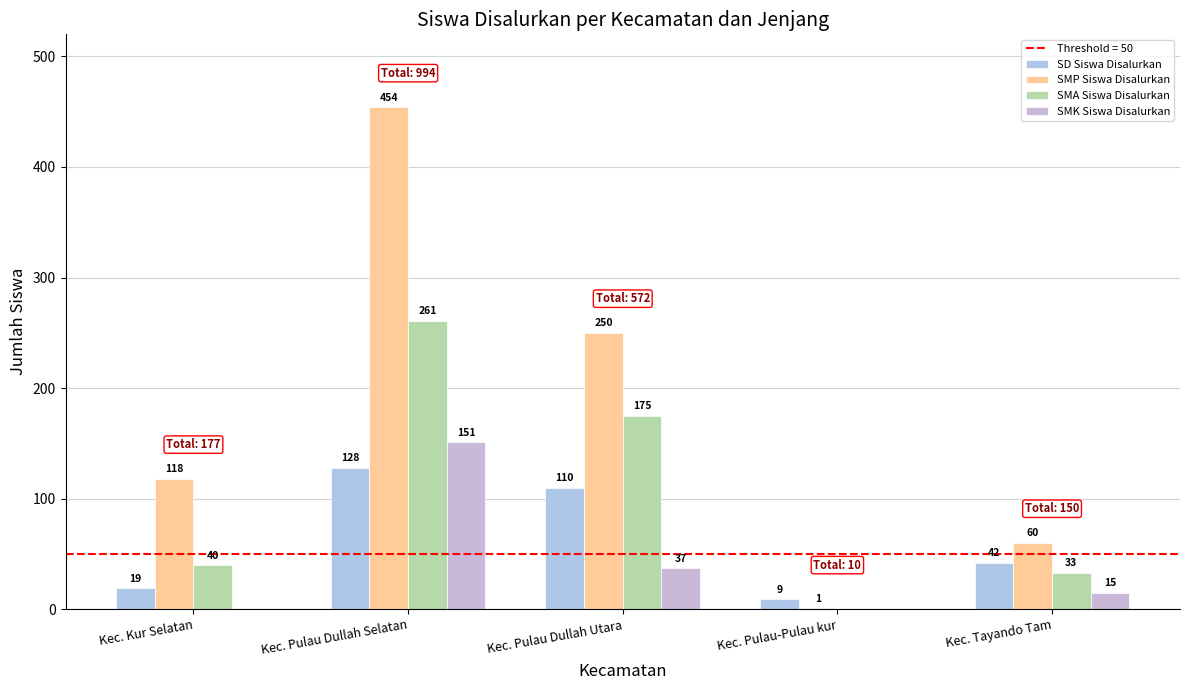

List the series in order of their overall mean, highest first.

SMP Siswa Disalurkan, SMA Siswa Disalurkan, SD Siswa Disalurkan, SMK Siswa Disalurkan